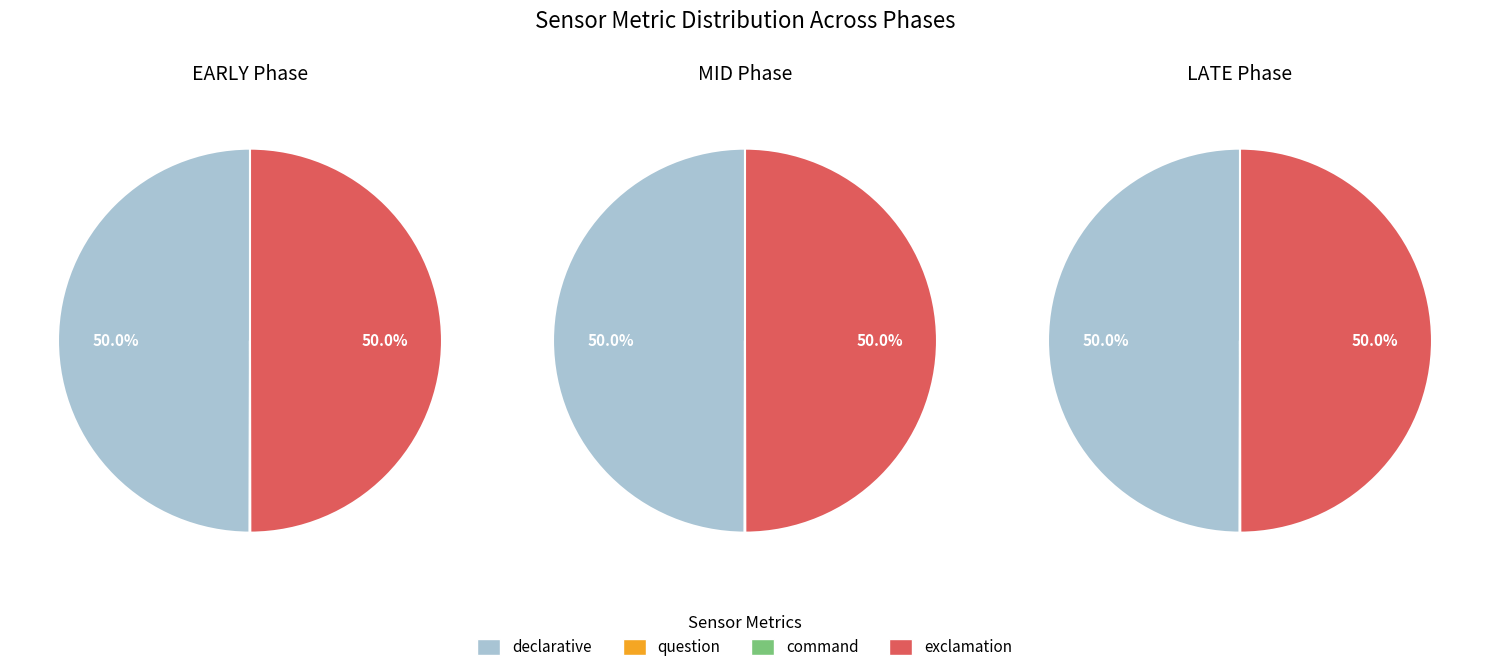

Does 26 represent more than half of the total?

No